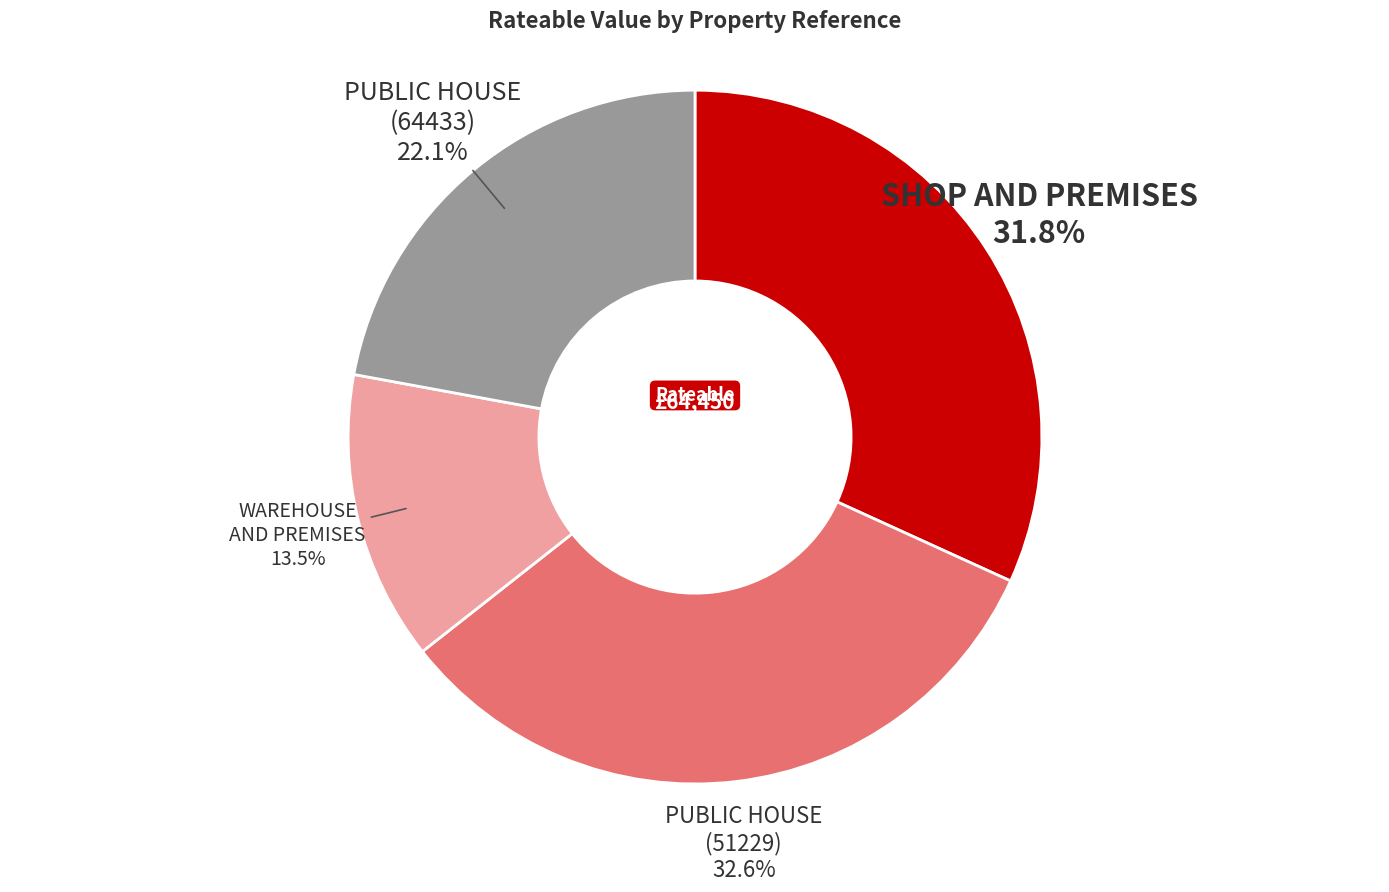

Is there a majority slice in this chart?

No